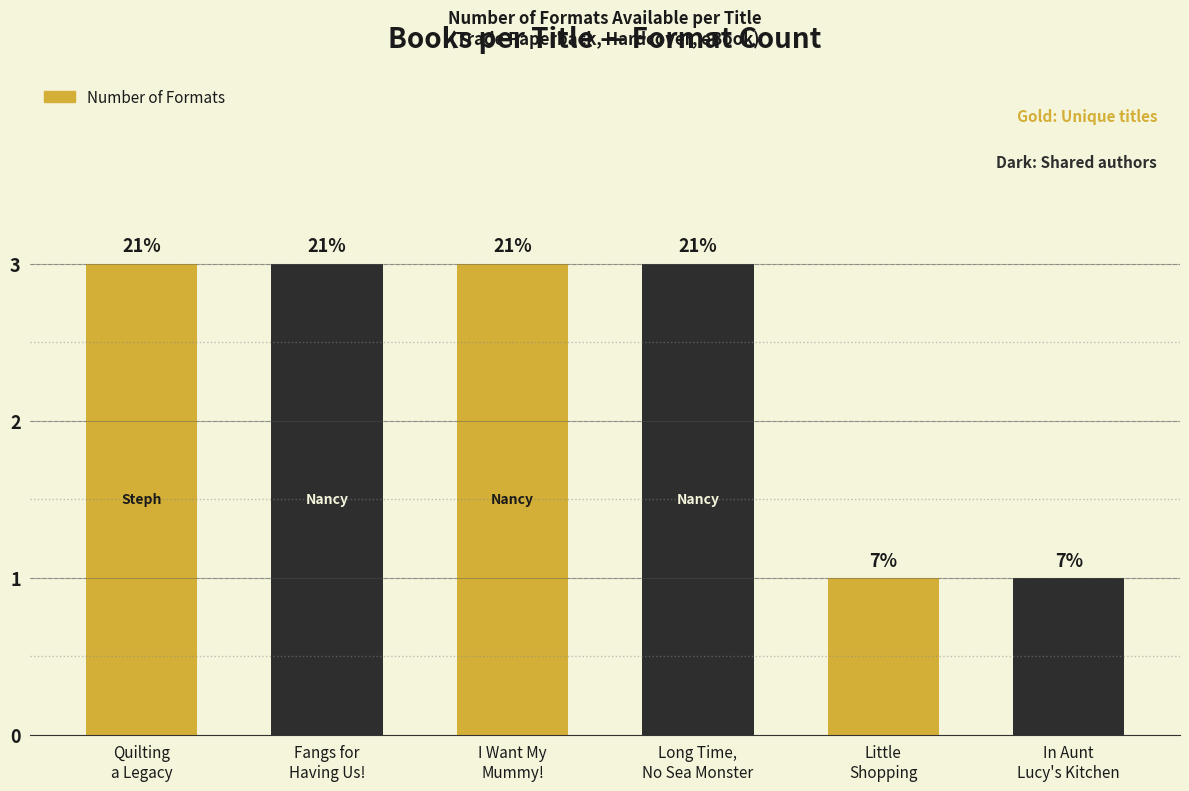

How many values are between 1 and 3?

6